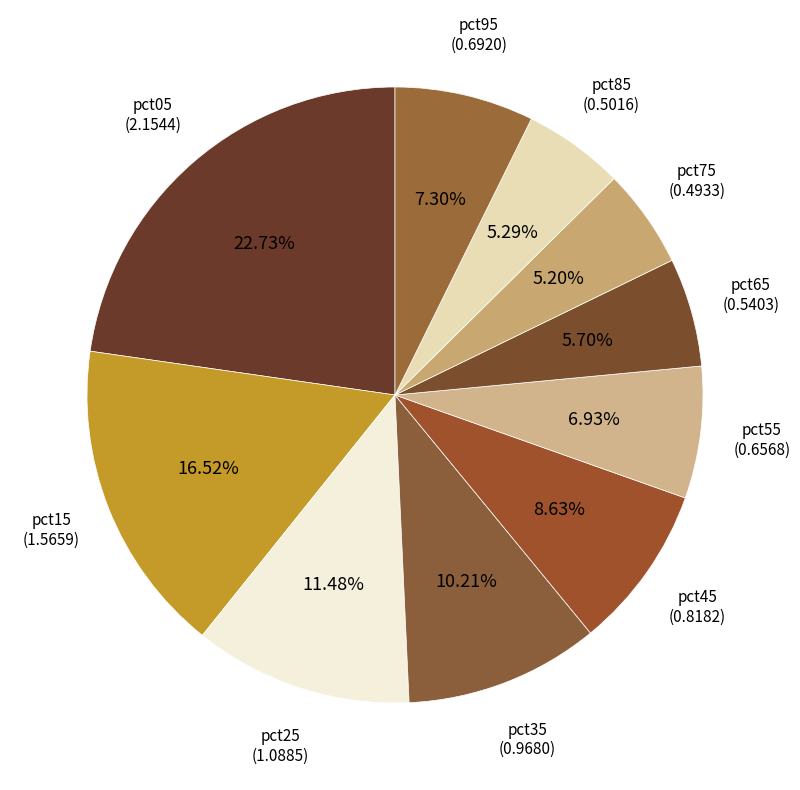

Which category has the biggest portion of the pie?

pct05